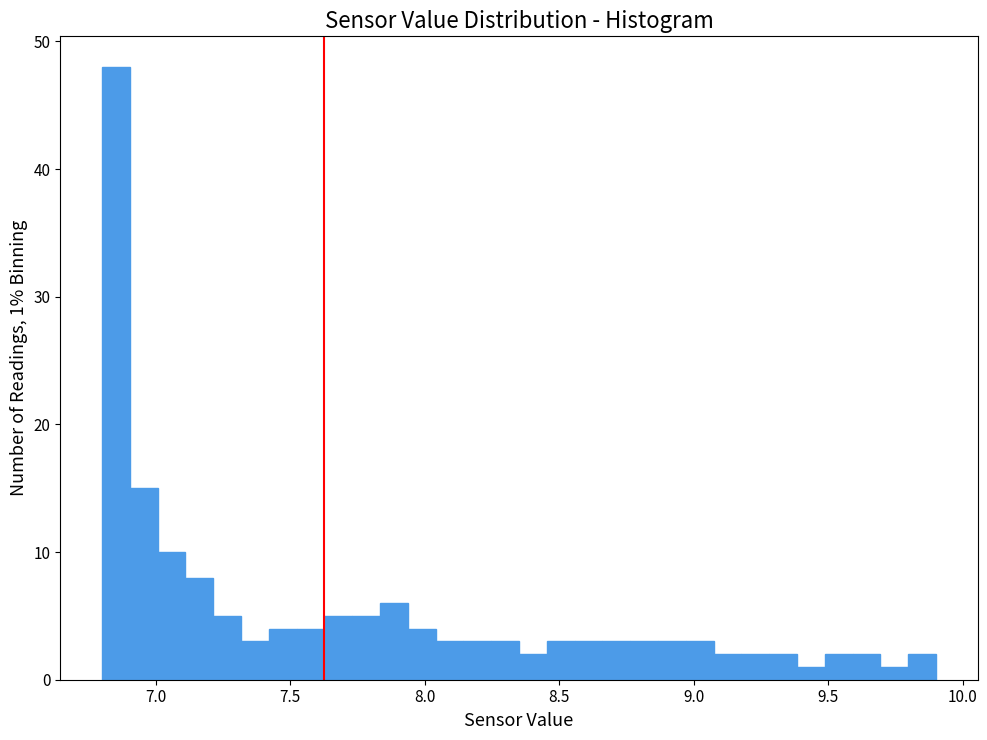

Read against the x-axis, roughly where is the centre of the tallest bar?

6.85